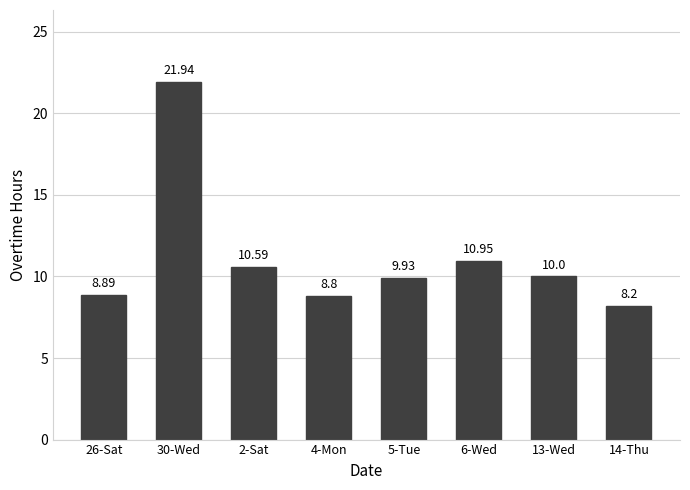

Which label corresponds to the smallest value in the chart?

14-Thu